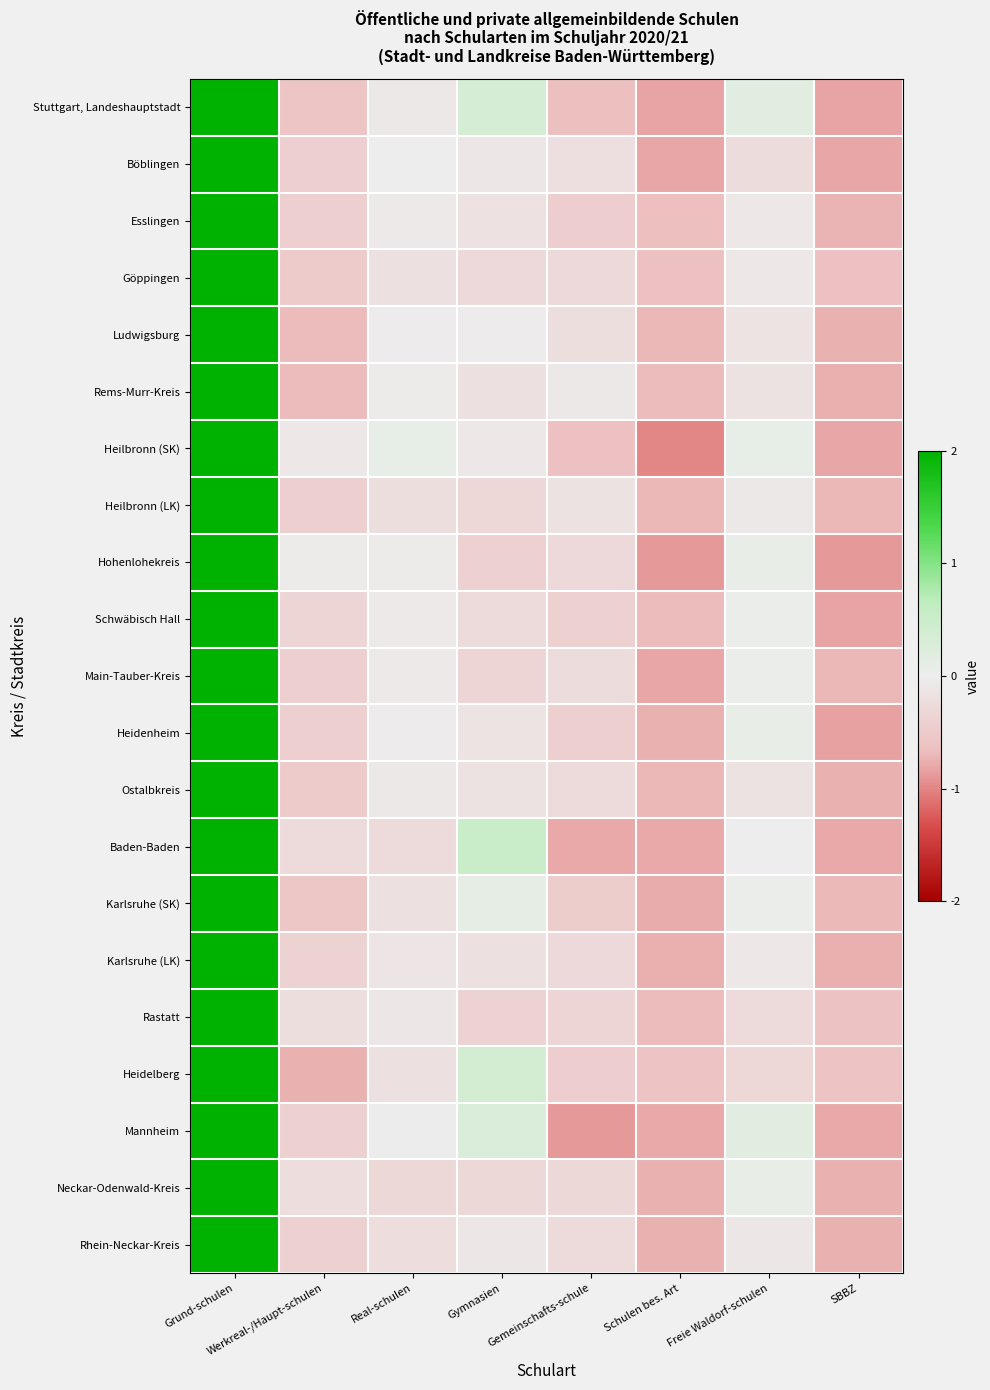

What is the difference between the highest and lowest values at Gemeinschafts-schule?

0.8